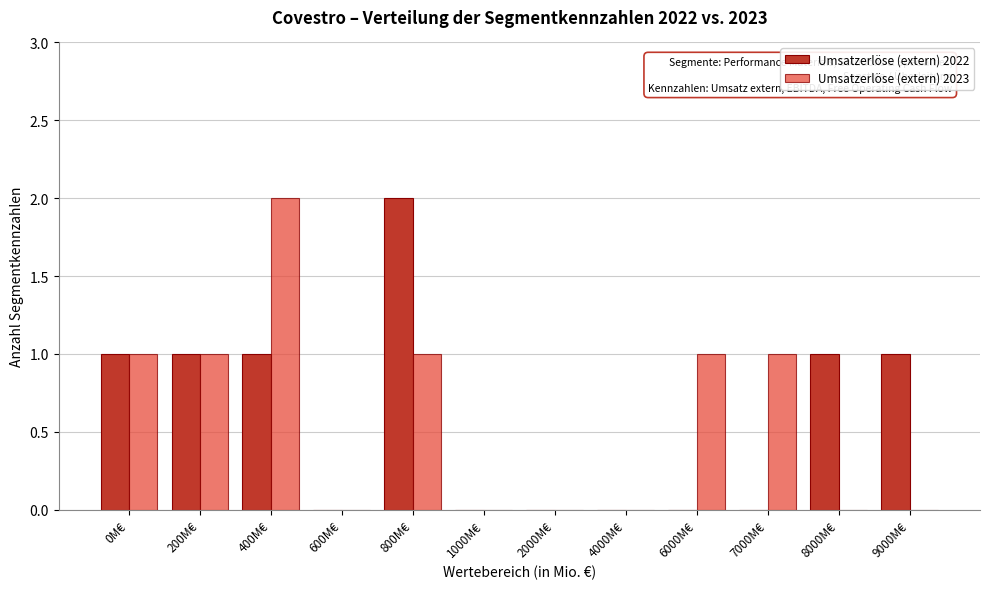

Reading left to right, transcribe all the data shown in this chart.

Umsatzerlöse (extern) 2022: 0M€=1	200M€=1	400M€=1	600M€=0	800M€=2	1000M€=0	2000M€=0	4000M€=0	6000M€=0	7000M€=0	8000M€=1	9000M€=1
Umsatzerlöse (extern) 2023: 0M€=1	200M€=1	400M€=2	600M€=0	800M€=1	1000M€=0	2000M€=0	4000M€=0	6000M€=1	7000M€=1	8000M€=0	9000M€=0